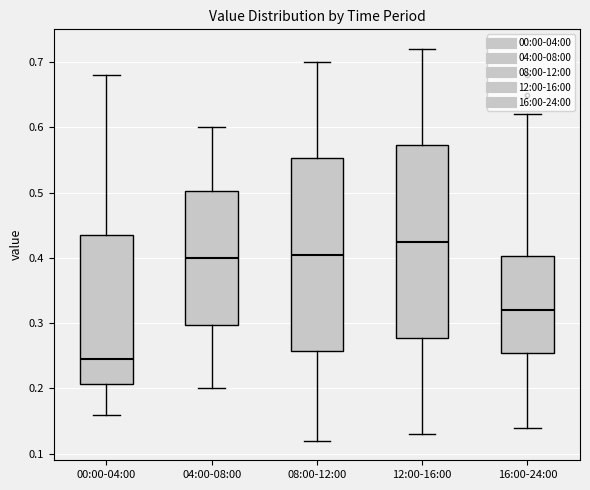

Reading left to right, read every box against the y-axis: the position of its median line, the range the box covers, and the ends of its whiskers. The values are not printed on the chart, so give them approximately, as read against the axis.

00:00-04:00: median 0.25, box 0.21 to 0.44, whiskers 0.16 to 0.68
04:00-08:00: median 0.40, box 0.30 to 0.50, whiskers 0.20 to 0.60
08:00-12:00: median 0.41, box 0.26 to 0.55, whiskers 0.12 to 0.70
12:00-16:00: median 0.43, box 0.28 to 0.57, whiskers 0.13 to 0.72
16:00-24:00: median 0.32, box 0.26 to 0.40, whiskers 0.14 to 0.62